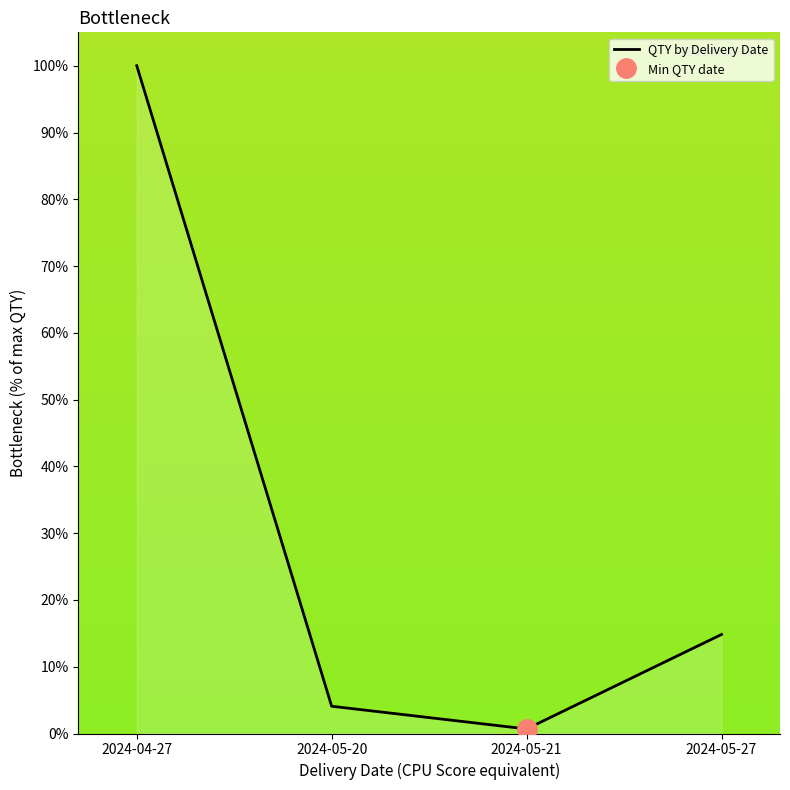

The value at 2024-04-27 is 174.2. True or false?

False